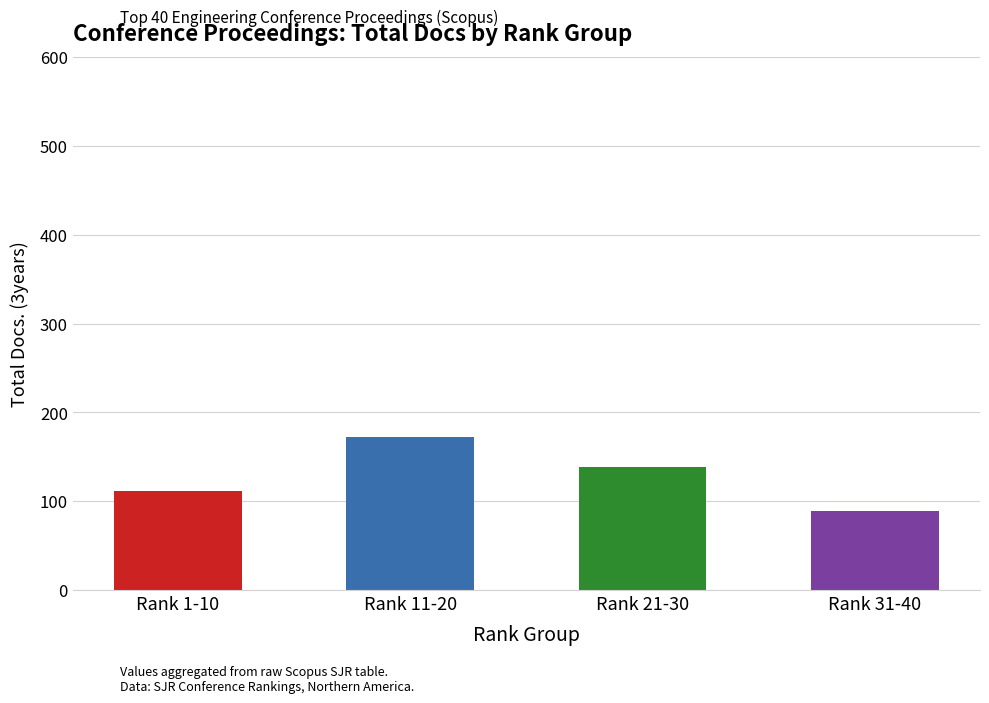

Rank the categories by value from highest to lowest.

Rank 11-20, Rank 21-30, Rank 1-10, Rank 31-40